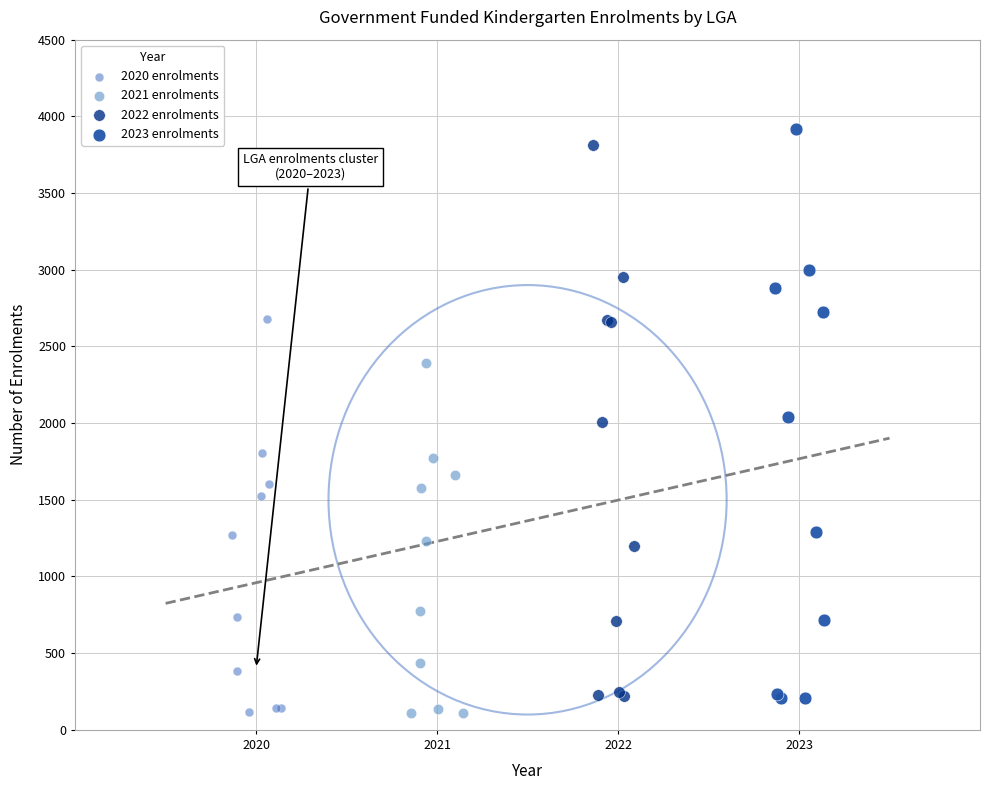

Which series has the largest Y range (max minus min)?

2023 enrolments